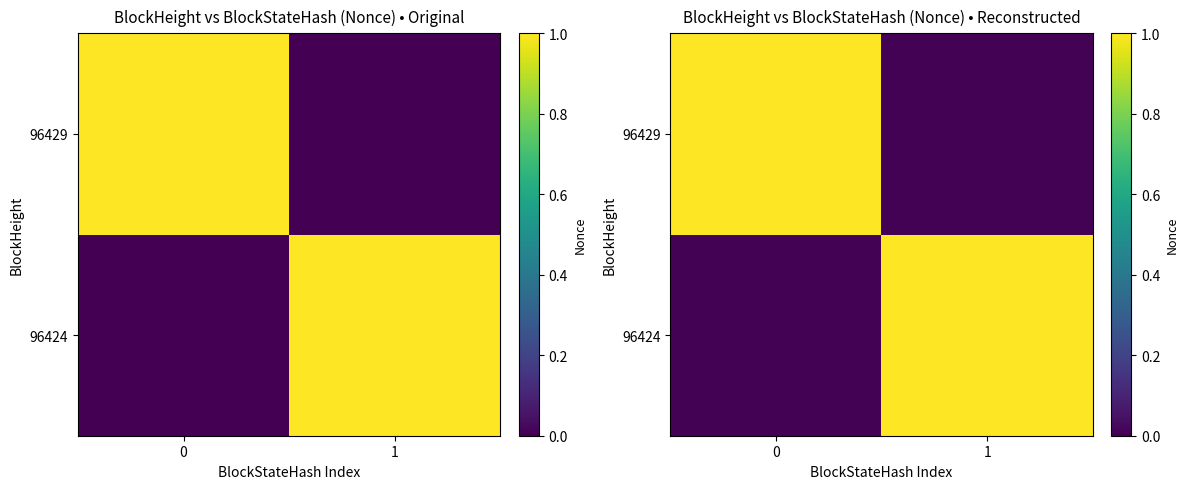

Rank the series by their maximum value, from lowest to highest.

96424, 96429